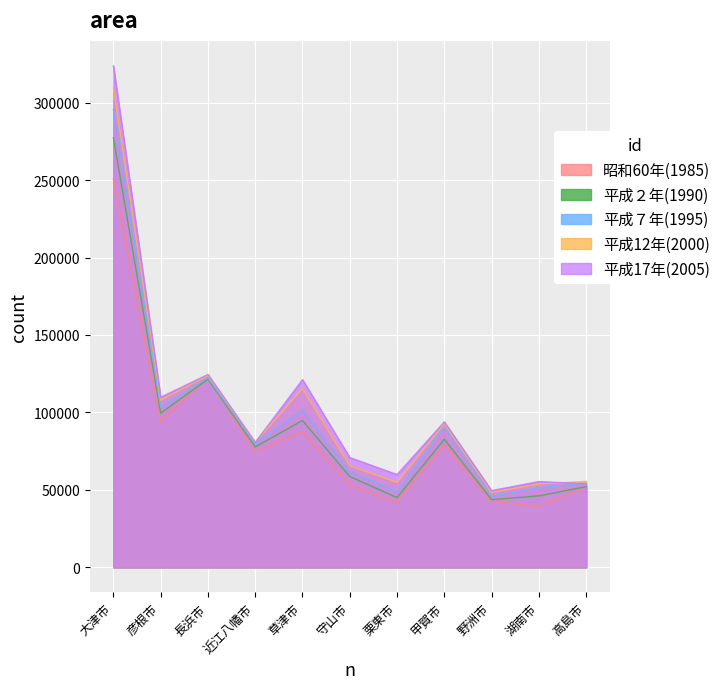

What is the greatest value displayed?

323719